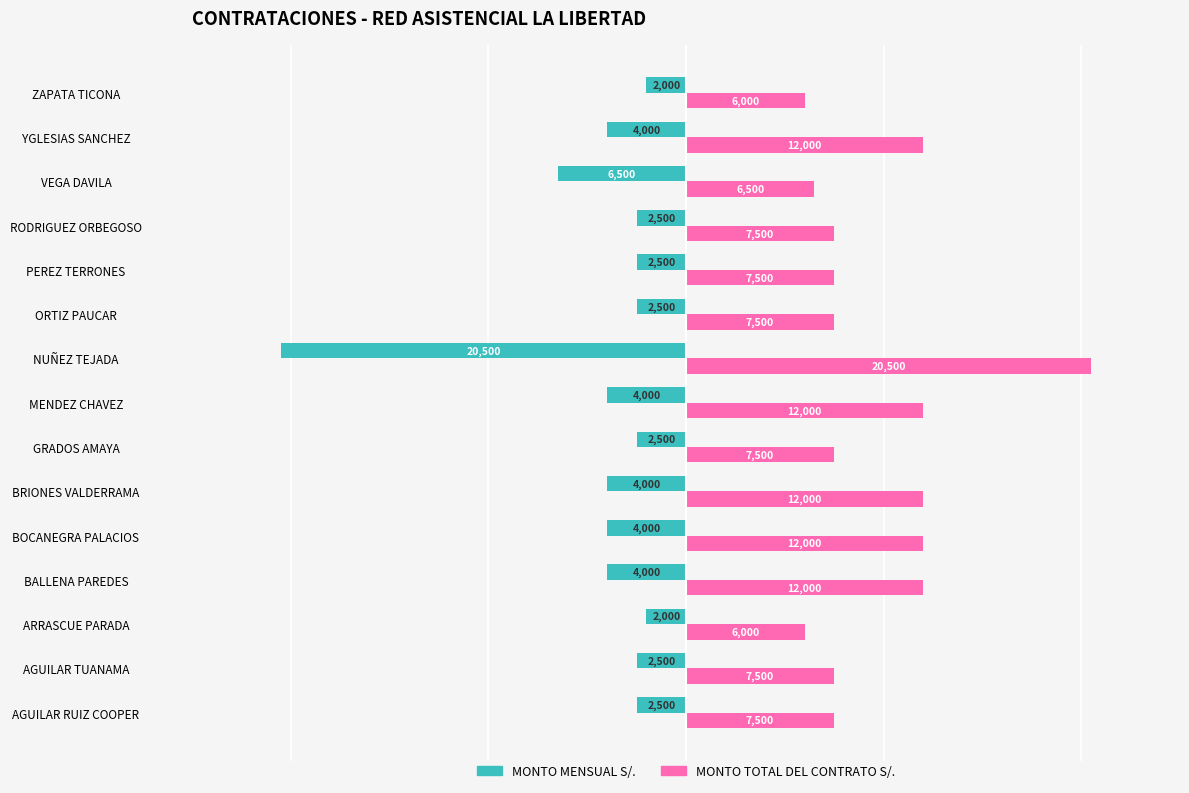

Read the MONTO MENSUAL S/. value at GRADOS AMAYA, to the nearest 10.

-2500